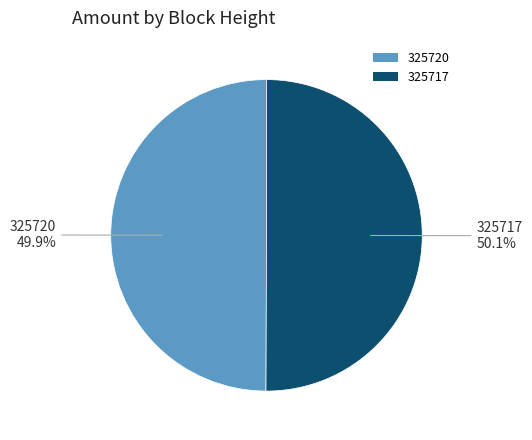

Is there any slice that represents more than half of the pie?

Yes